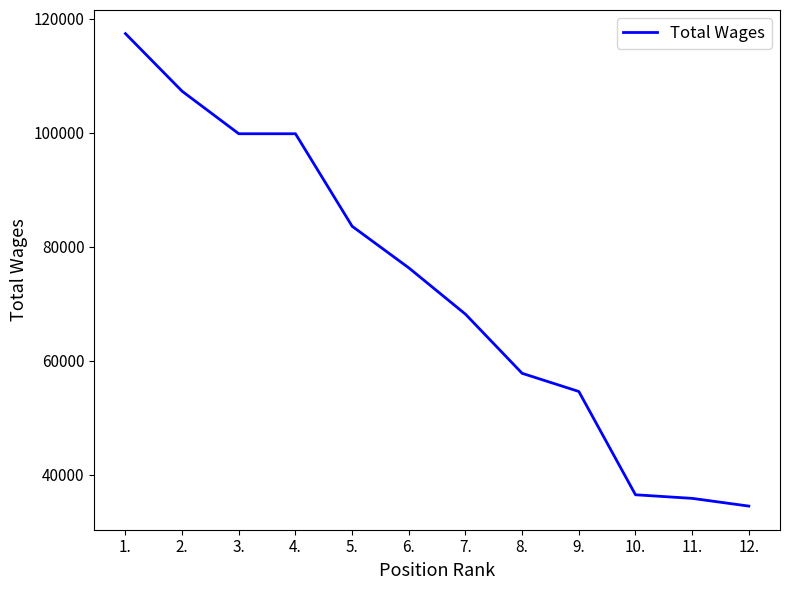

What is the smallest value displayed?

34458